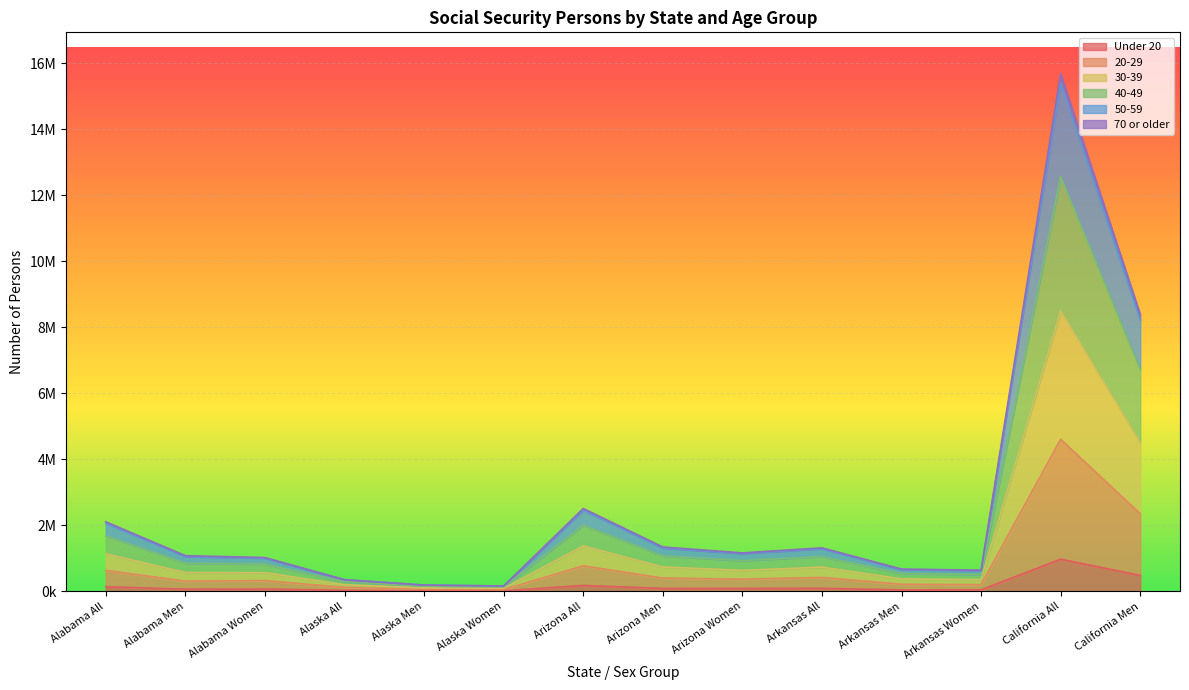

How many distinct data groups are displayed?

6